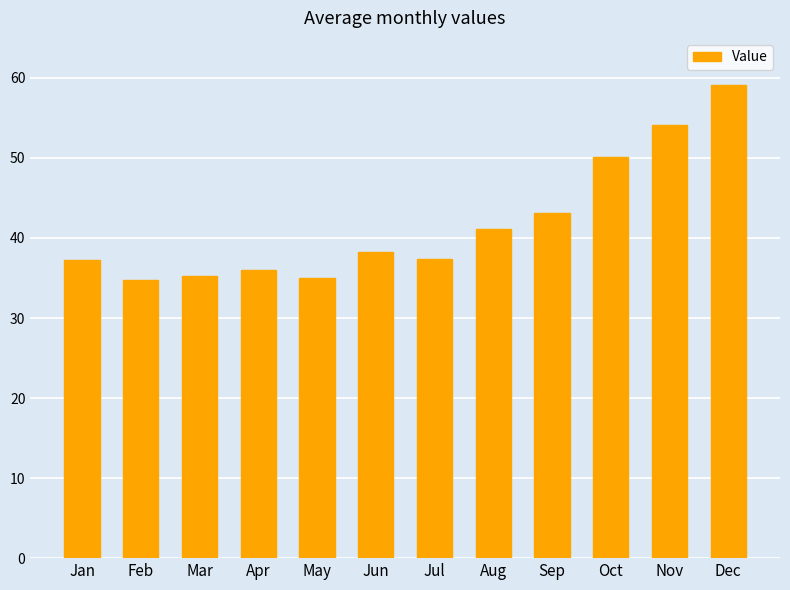

What is the change in value from Oct to Dec?

+9.0